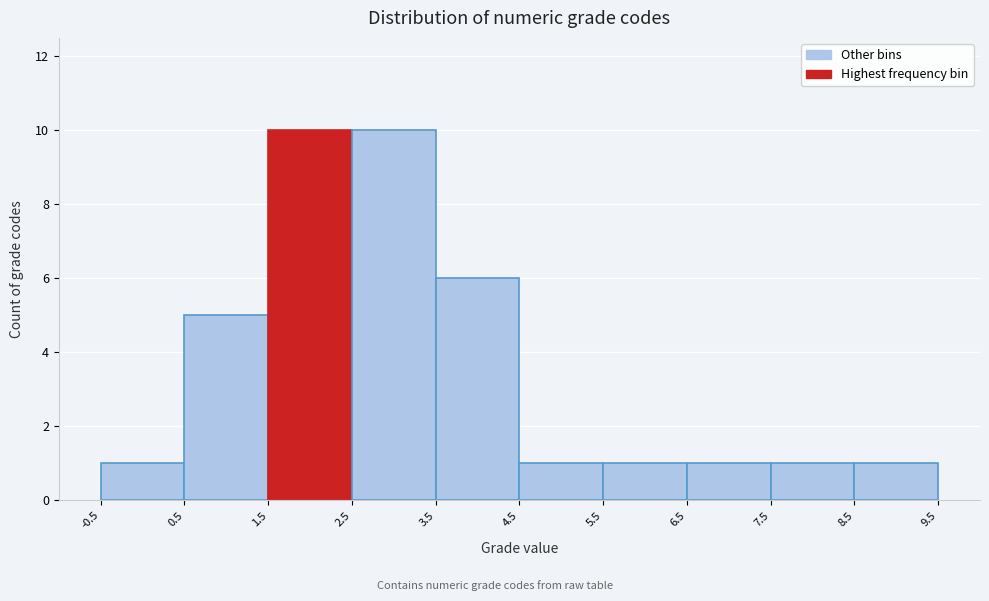

What is the height of the bar covering -0.5 to 0.5 on the x-axis? The values are not printed on the chart, so give them approximately, as read against the axis.

1